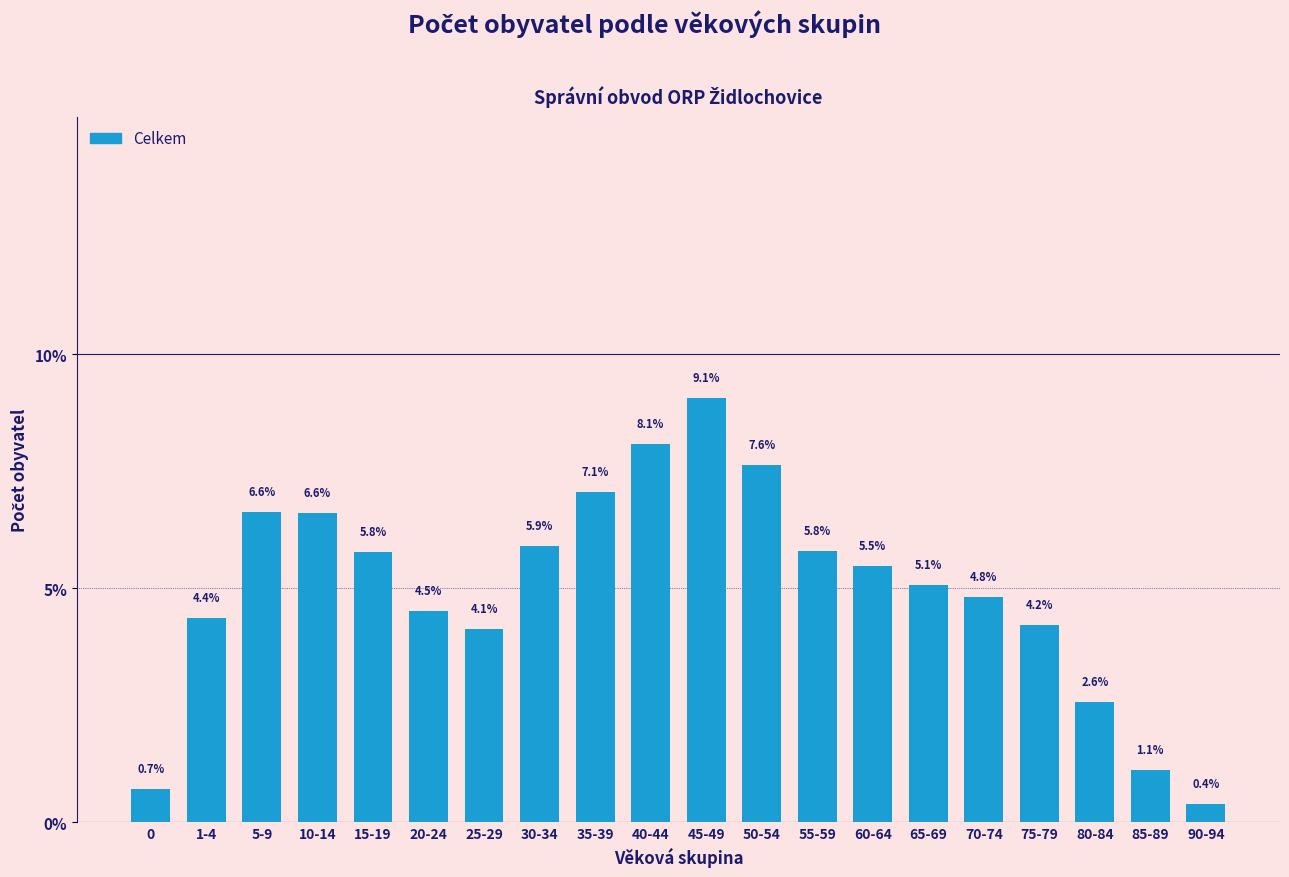

Reading left to right, what are all the values shown in this chart?

0.7	4.4	6.6	6.6	5.8	4.5	4.1	5.9	7.1	8.1	9.1	7.6	5.8	5.5	5.1	4.8	4.2	2.6	1.1	0.4